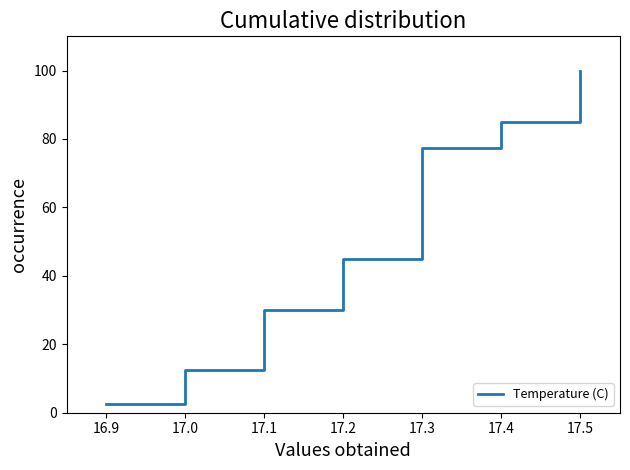

True or false: there are more than 2 points higher than both neighbors.

False